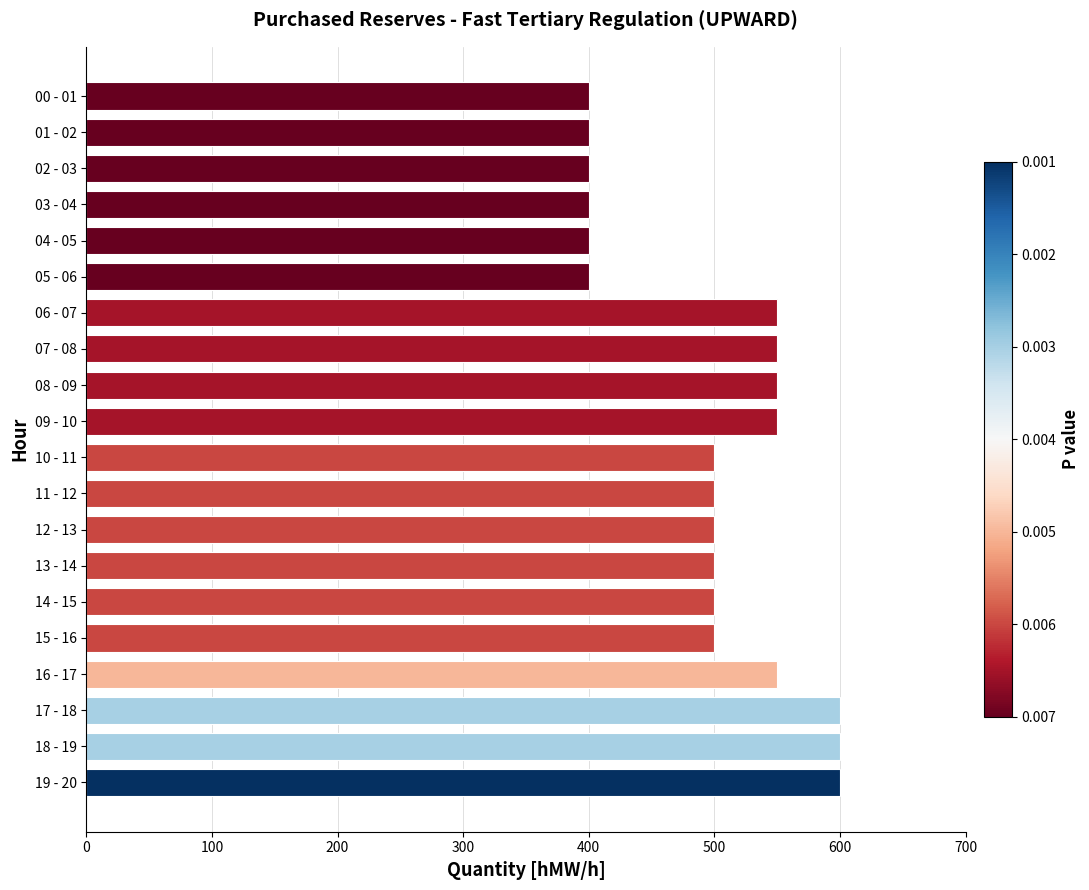

The value at 16 - 17 is 879. True or false?

False